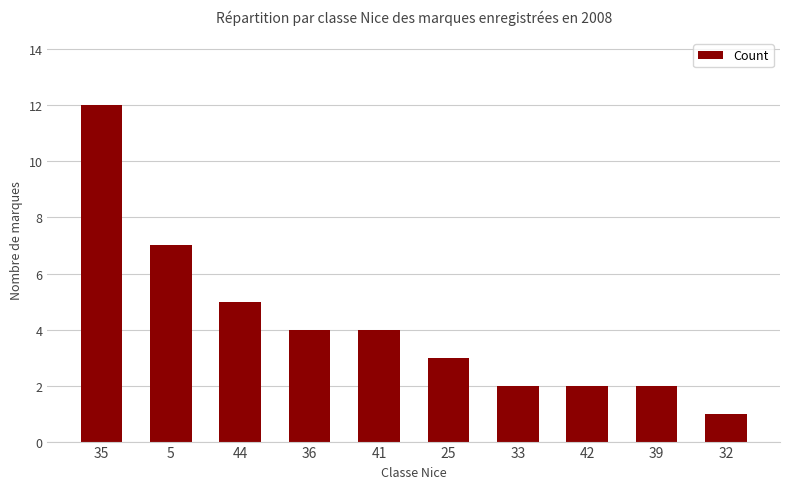

What value does the data have at 5?

7